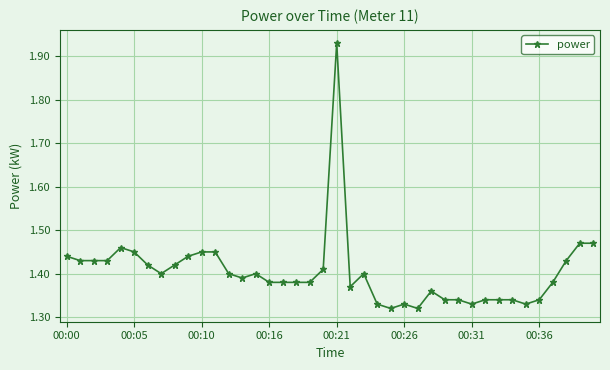

Does the chart display data point markers on the line(s)?

Yes